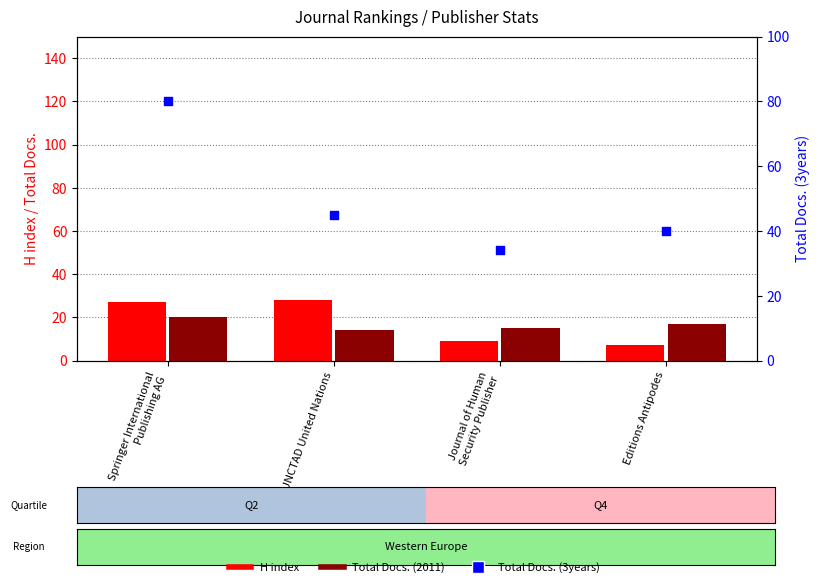

Which series contains the highest Y value?

Total Docs. (3years)